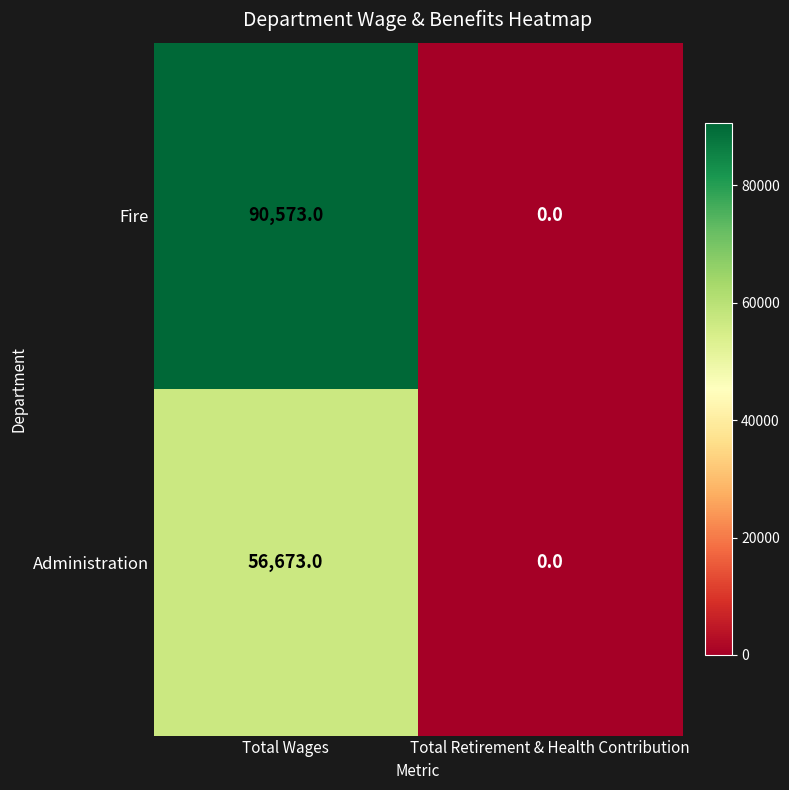

At which label is Administration closest to 28336?

Total Retirement & Health Contribution